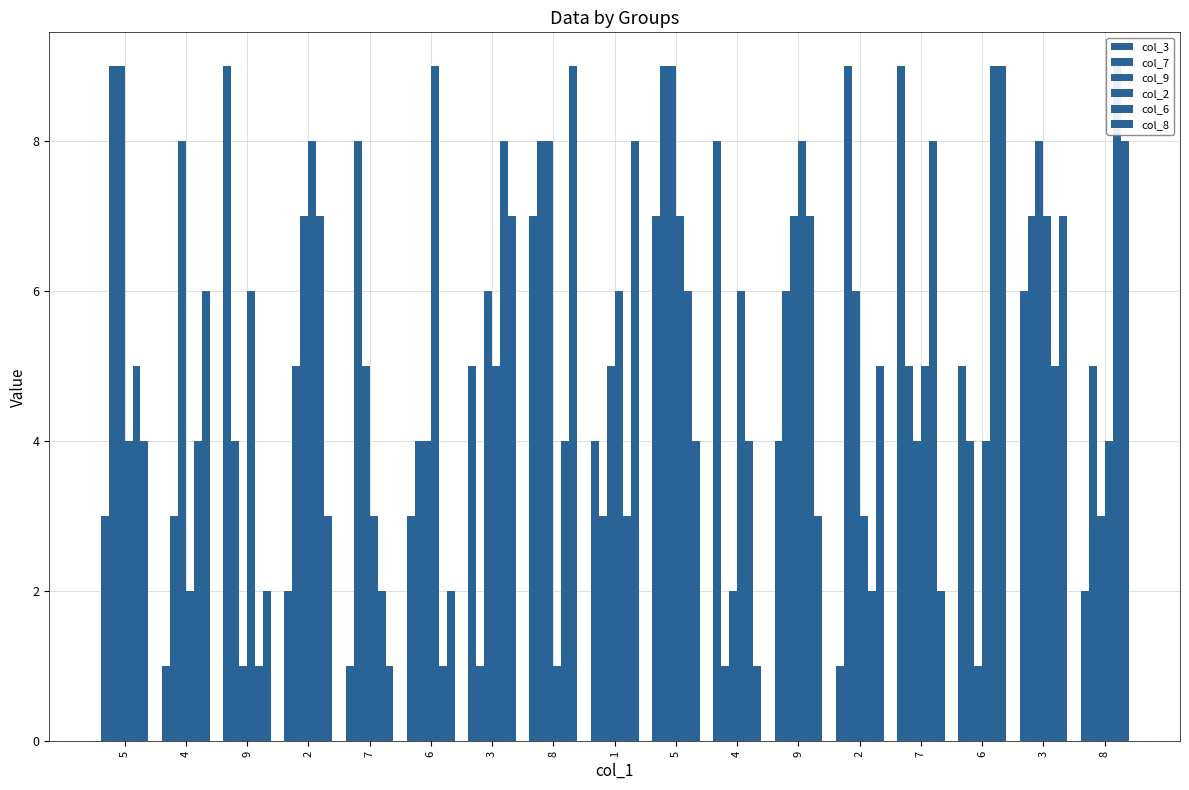

Reading left to right, extract all data points from this chart.

col_3: 5=3	4=1	9=9	2=2	7=1	6=3	3=5	8=7	1=4	5=7	4=8	9=4	2=1	7=9	6=5	3=6	8=2
col_7: 5=9	4=3	9=4	2=5	7=8	6=4	3=1	8=8	1=3	5=9	4=1	9=6	2=9	7=5	6=4	3=7	8=5
col_9: 5=9	4=8	9=1	2=7	7=5	6=4	3=6	8=8	1=5	5=9	4=2	9=7	2=6	7=4	6=1	3=8	8=3
col_2: 5=4	4=2	9=6	2=8	7=3	6=9	3=5	8=1	1=6	5=7	4=6	9=8	2=3	7=5	6=4	3=7	8=4
col_6: 5=5	4=4	9=1	2=7	7=2	6=1	3=8	8=4	1=3	5=6	4=4	9=7	2=2	7=8	6=9	3=5	8=9
col_8: 5=4	4=6	9=2	2=3	7=1	6=2	3=7	8=9	1=8	5=4	4=1	9=3	2=5	7=2	6=9	3=7	8=8